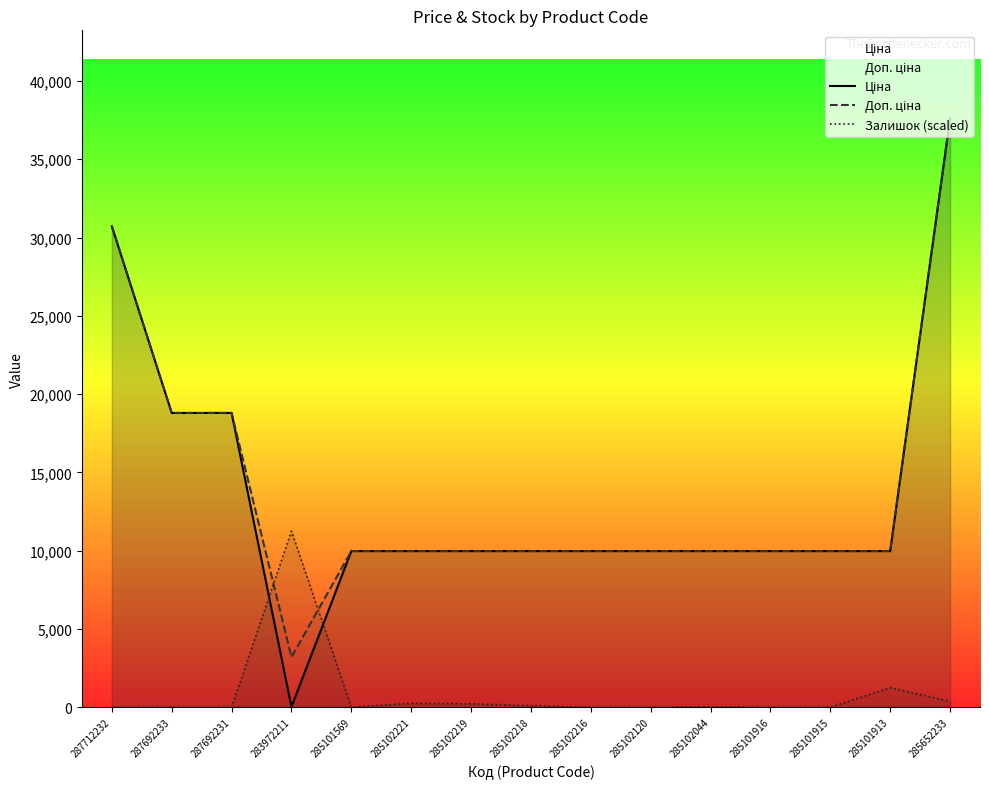

Reading right to left, list all the values displayed in this chart.

Ціна: 37593.6	9975.0	9975.0	9975.0	9975.0	9975.0	9975.0	9975.0	9975.0	9975.0	9975.0	32.0	18796.8	18796.8	30717.1
Доп. ціна: 37593.6	9975.0	9975.0	9975.0	9975.0	9975.0	9975.0	9975.0	9975.0	9975.0	9975.0	3205.0	18796.8	18796.8	30717.1
Залишок (scaled): 374.9	1249.6	0.0	0.0	31.2	0.0	0.0	93.7	218.7	249.9	0.0	11246.8	0.0	0.0	0.0